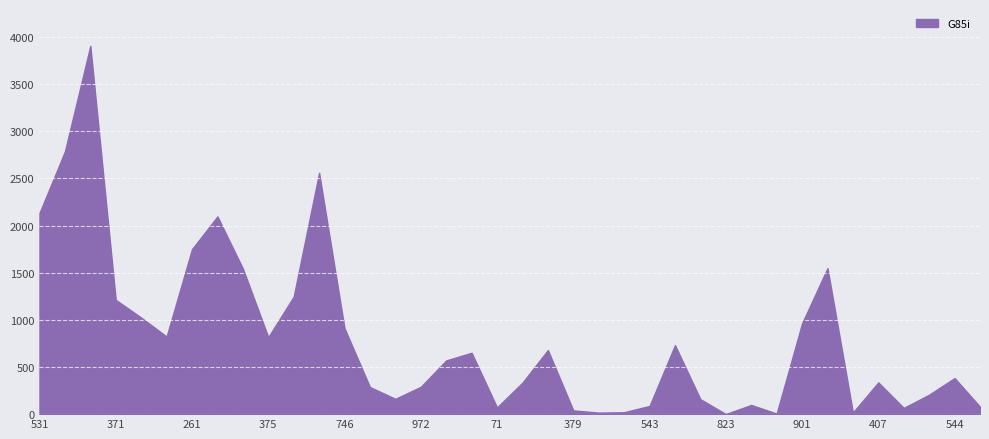

What is the ratio of the value at 94 to the value at 541?

0.1